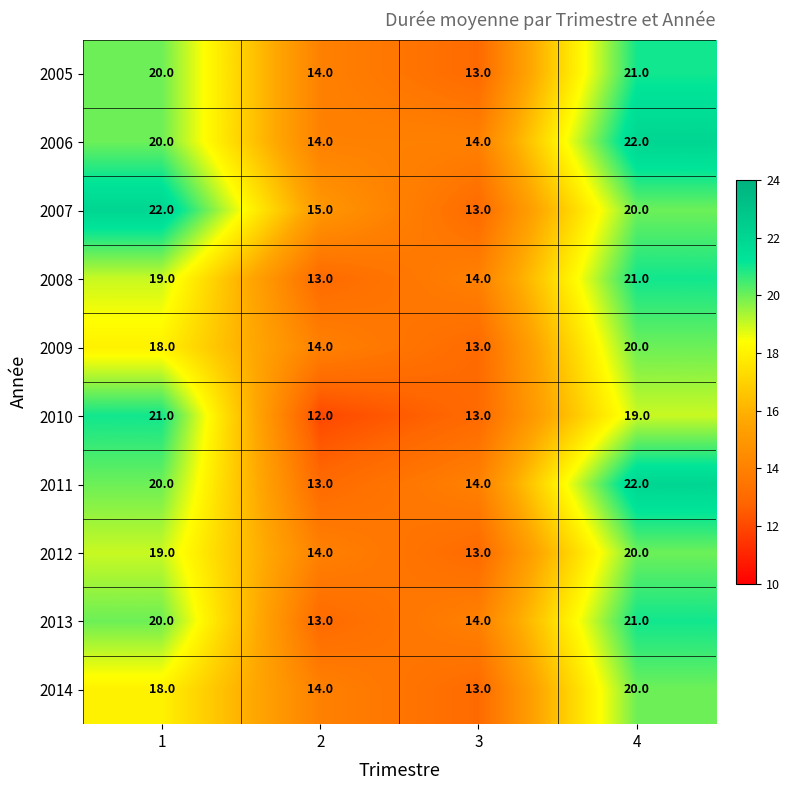

What is the difference between the maximum and minimum values in the 2006 series?

8